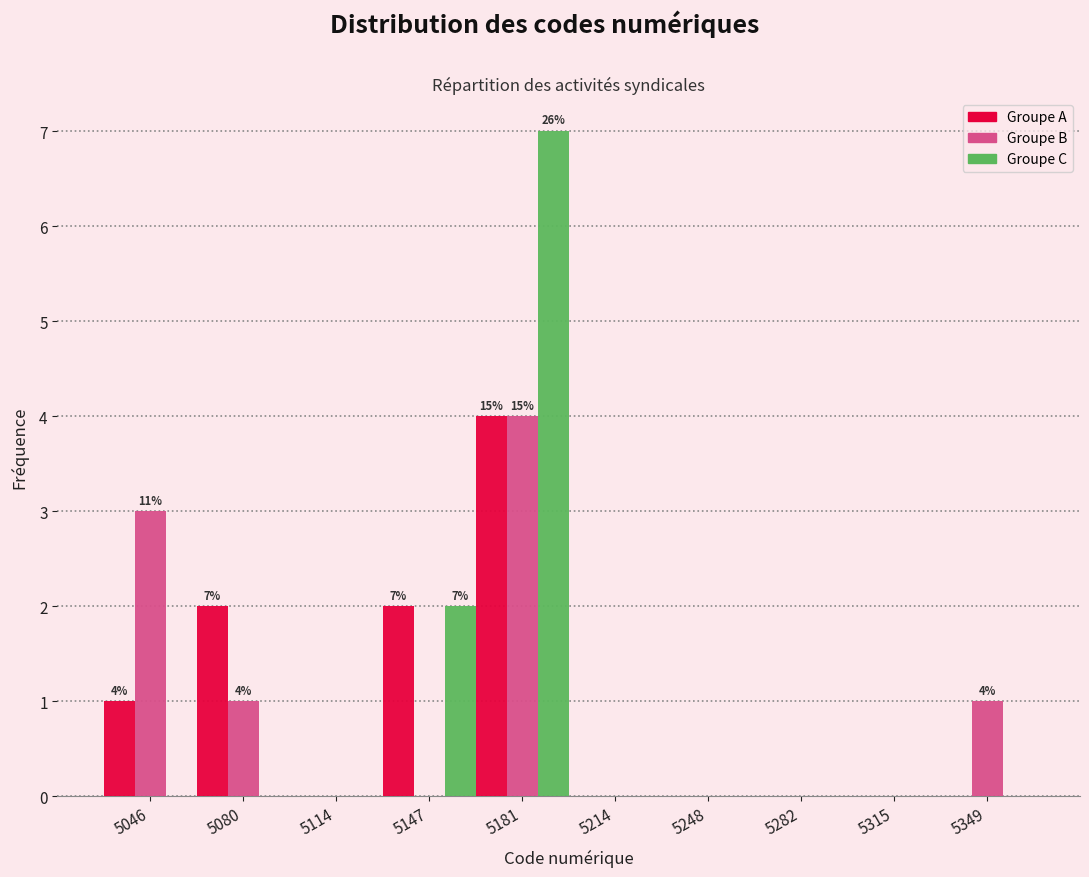

In the Groupe A series, which range on the x-axis has the tallest bar?

5165 to 5200